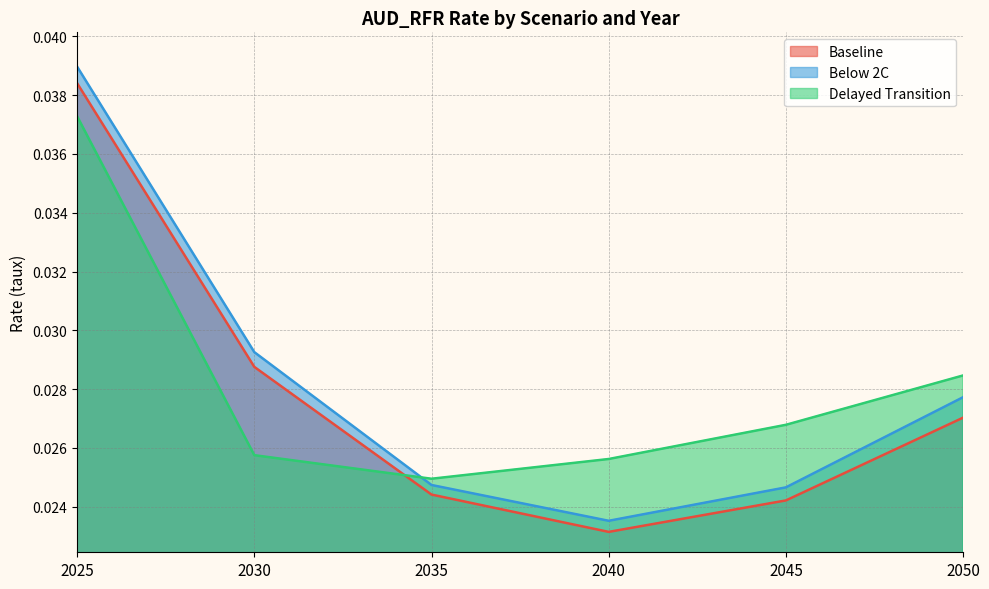

Is it true that Baseline equals 0.0 at 2035?

False